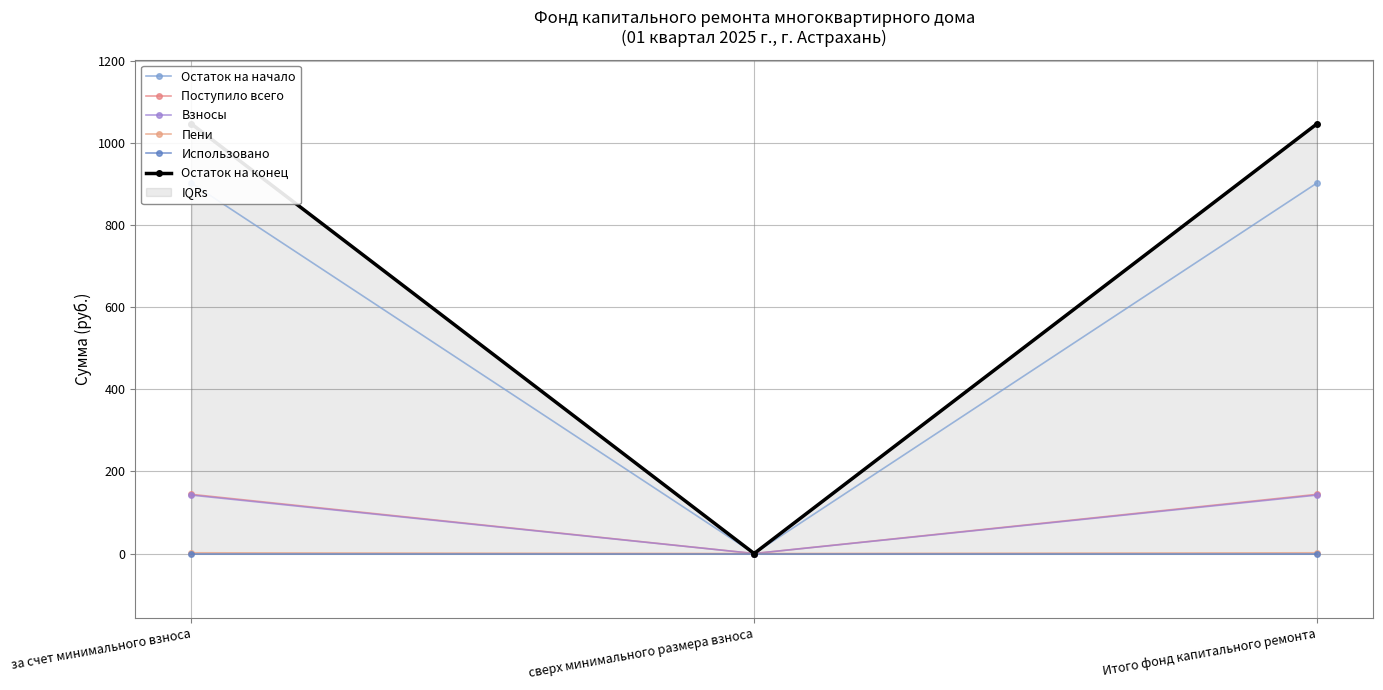

Which label corresponds to the largest value in the chart?

за счет минимального взноса